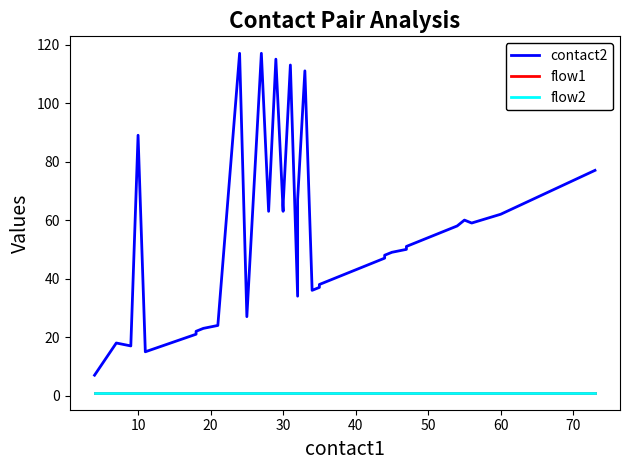

Reading left to right, what are all the values shown in this chart?

contact2: 7	18	17	89	15	21	22	23	24	117	27	117	63	115	63	65	113	34	65	67	111	36	37	38	47	48	49	50	51	52	53	54	55	56	57	58	60	59	62	77
flow1: 1	1	1	1	1	1	1	1	1	1	1	1	1	1	1	1	1	1	1	1	1	1	1	1	1	1	1	1	1	1	1	1	1	1	1	1	1	1	1	1
flow2: 1	1	1	1	1	1	1	1	1	1	1	1	1	1	1	1	1	1	1	1	1	1	1	1	1	1	1	1	1	1	1	1	1	1	1	1	1	1	1	1